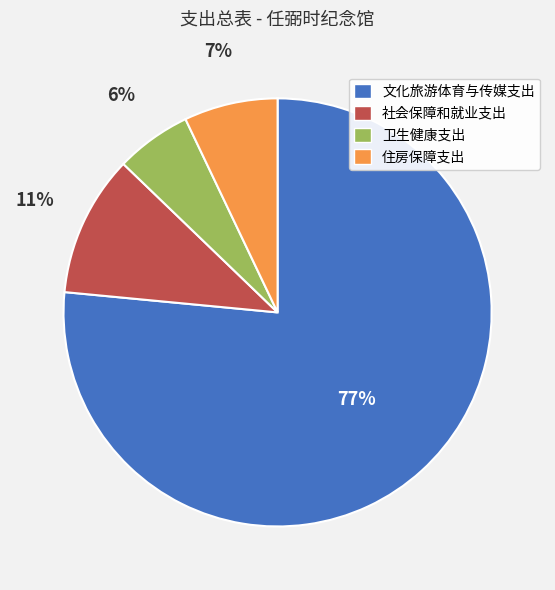

Does any single category account for the majority?

Yes